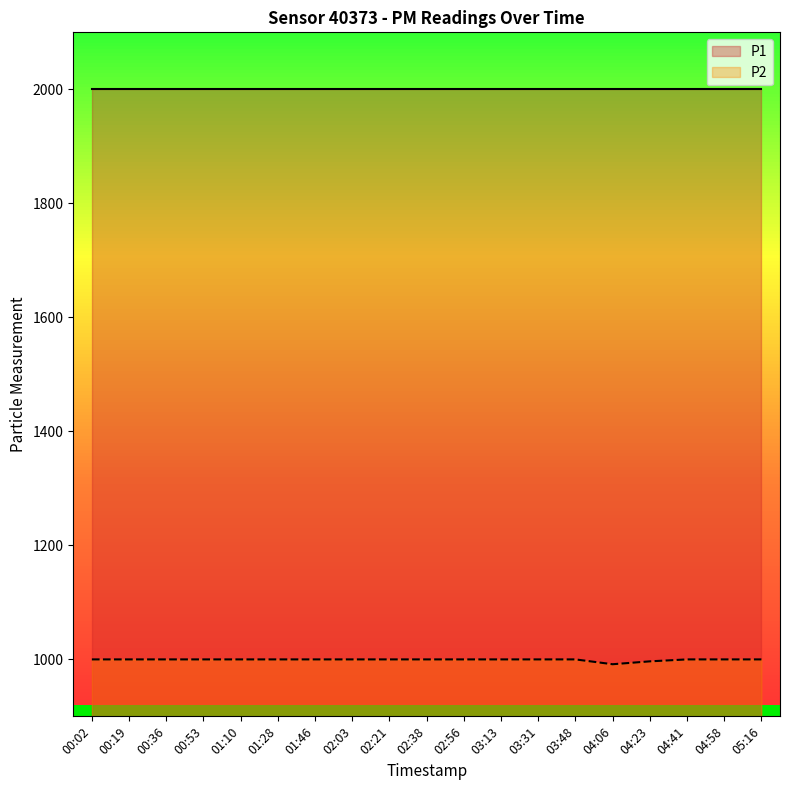

How many series are shown in this chart?

1